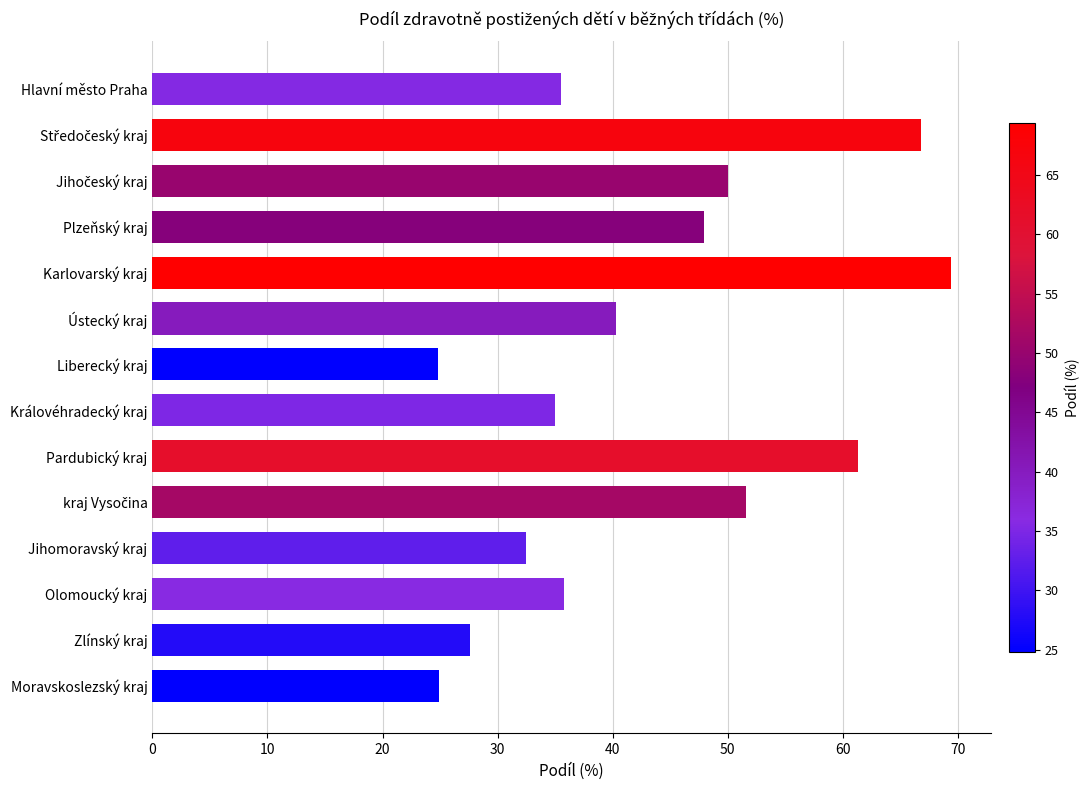

What is the minimum value shown in the chart?

24.8